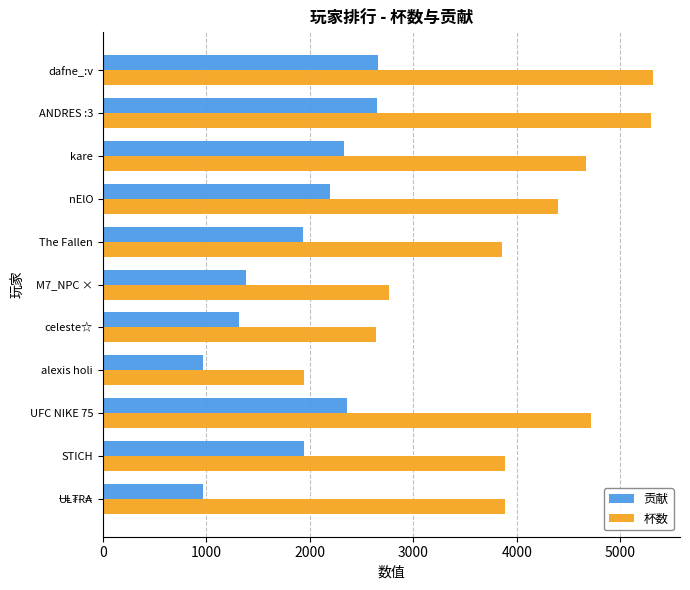

Between dafne_:v and nElO, which series saw the biggest shift?

杯数